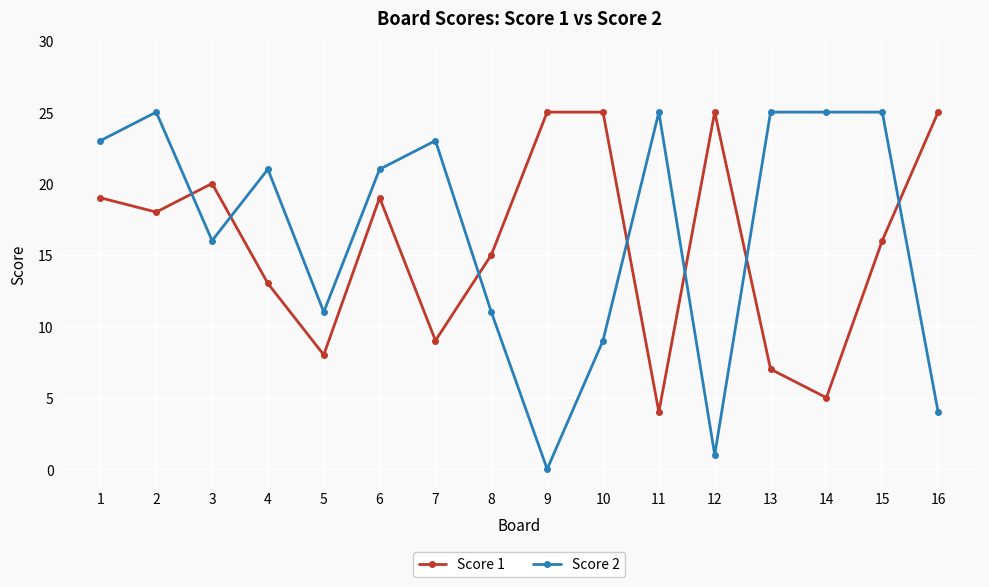

What is the total value across all series at 10?

34